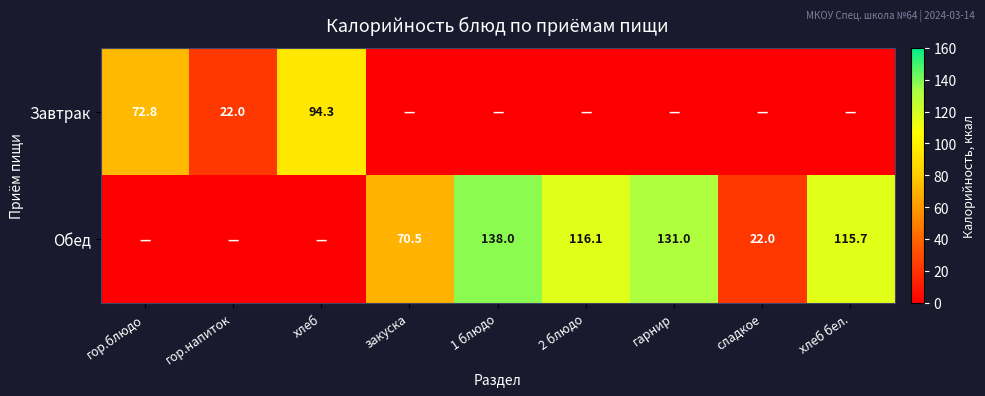

The value of Завтрак at гор.блюдо is 72.8. True or false?

True